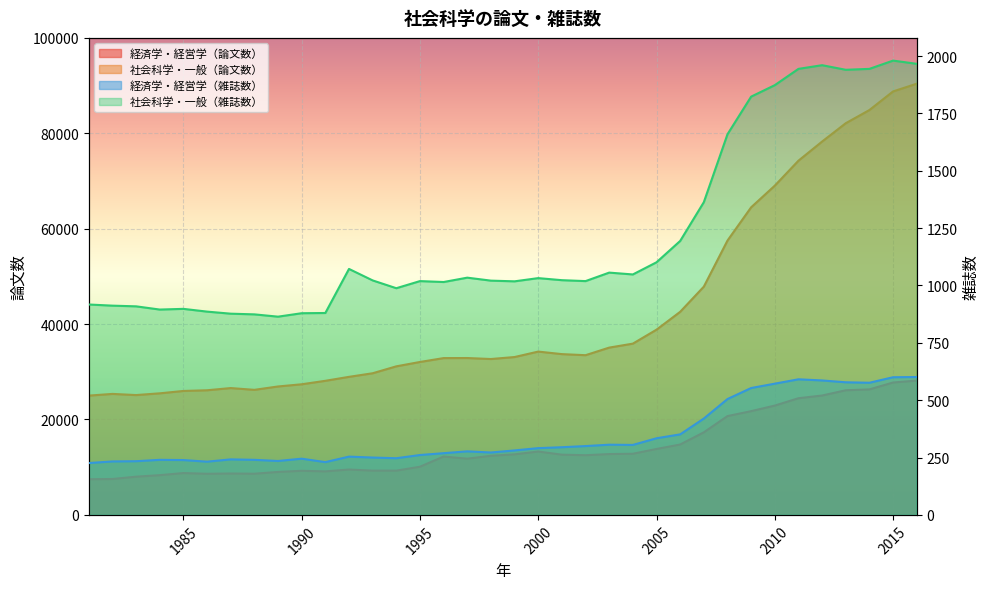

At which category does 経済学・経営学（論文数） reach its first local valley?

1986